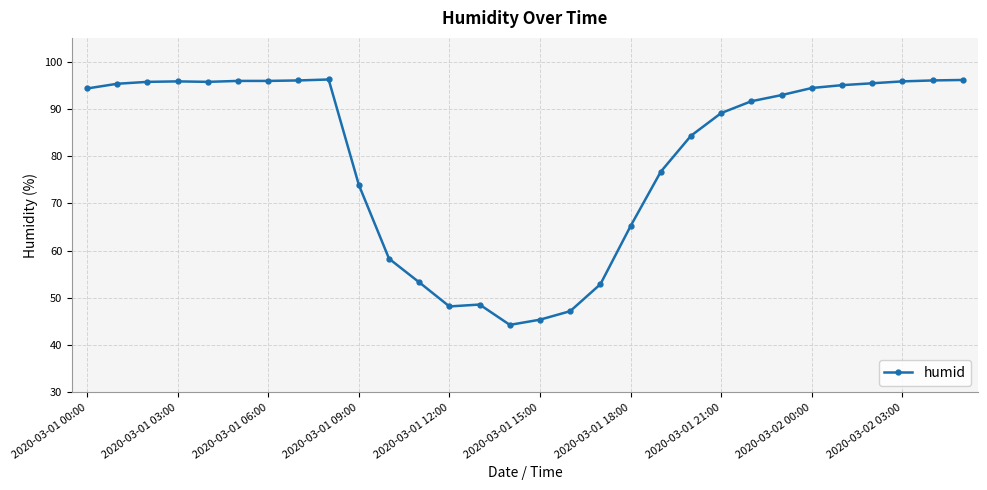

What is the value of the 7th point from the left?

95.9